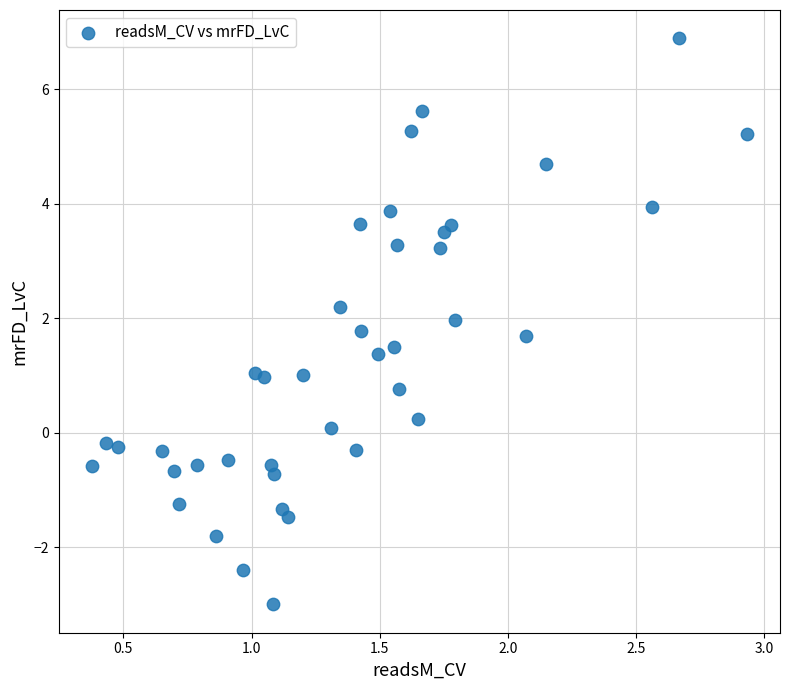

What is the range of X values (max minus min)?

2.6